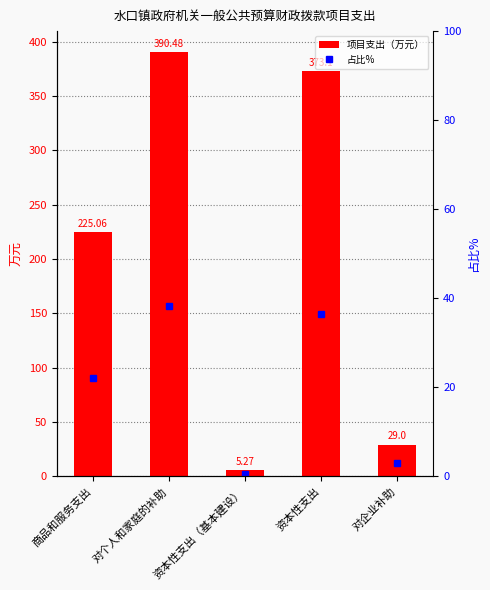

At which label does 项目支出（万元） reach its peak?

对个人和家庭的补助